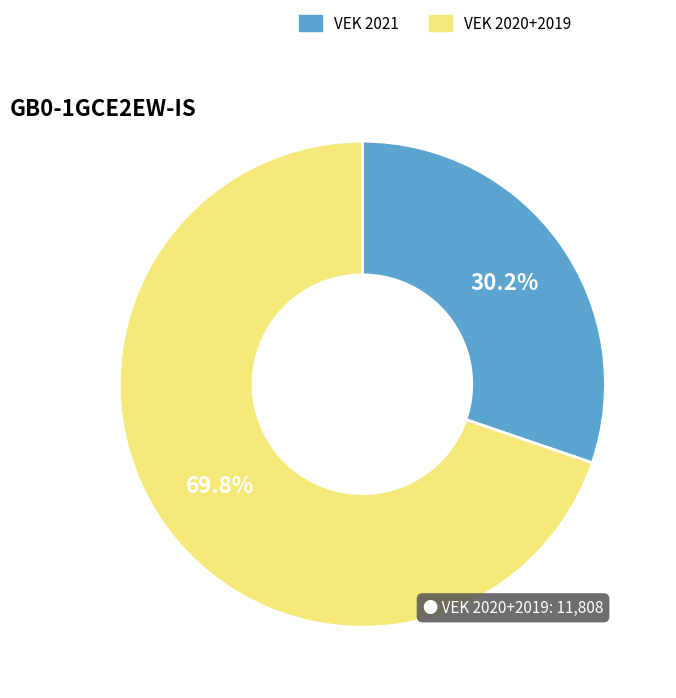

Does any single category account for the majority?

Yes